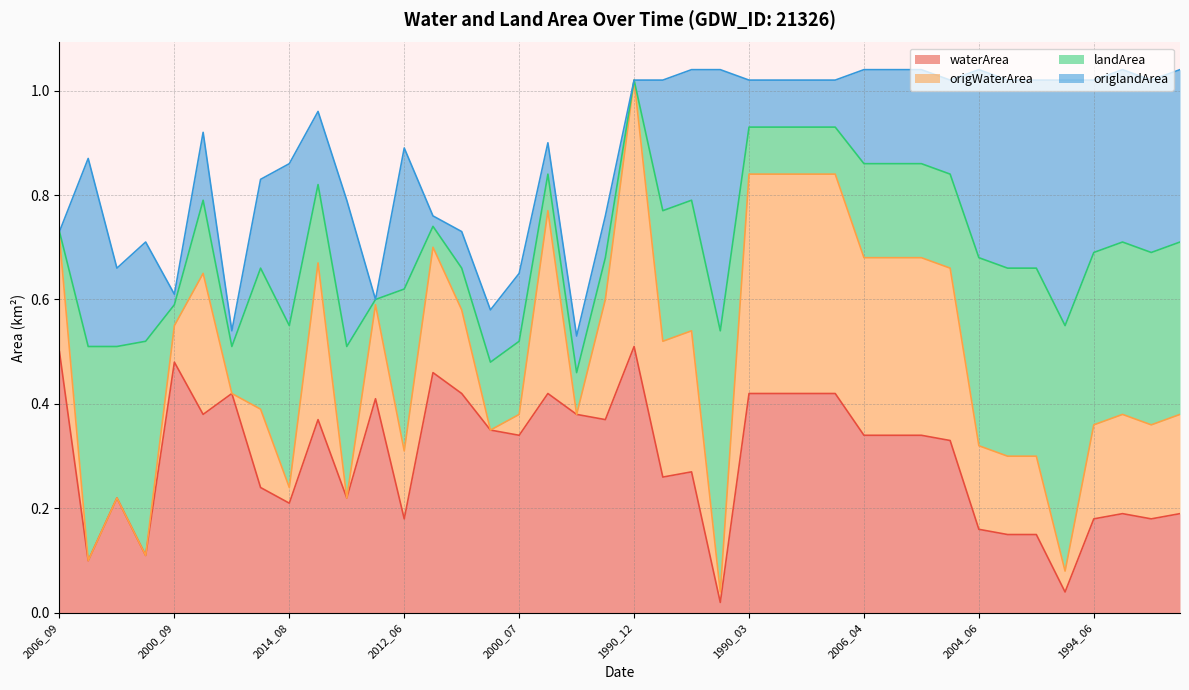

The value of waterArea at 1990_03 is 0.2. True or false?

False